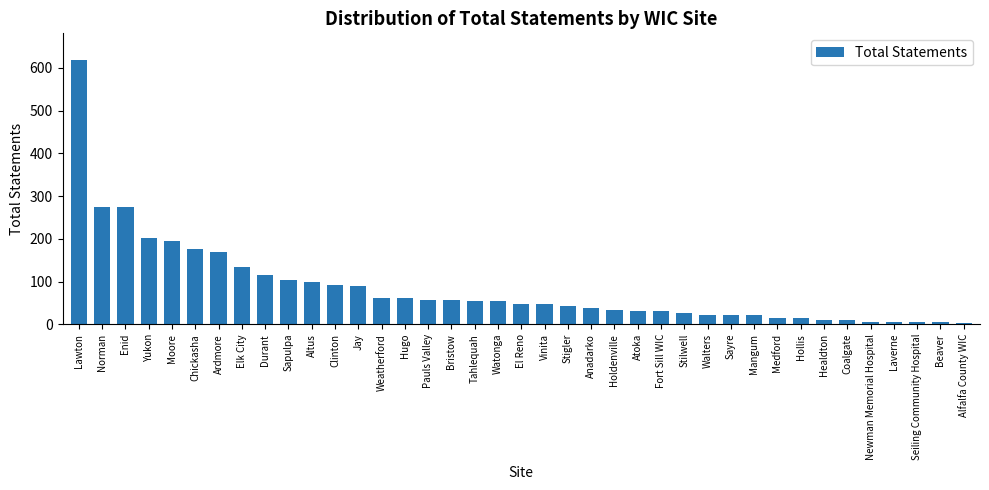

Between Stigler and Atoka, which is larger?

Stigler